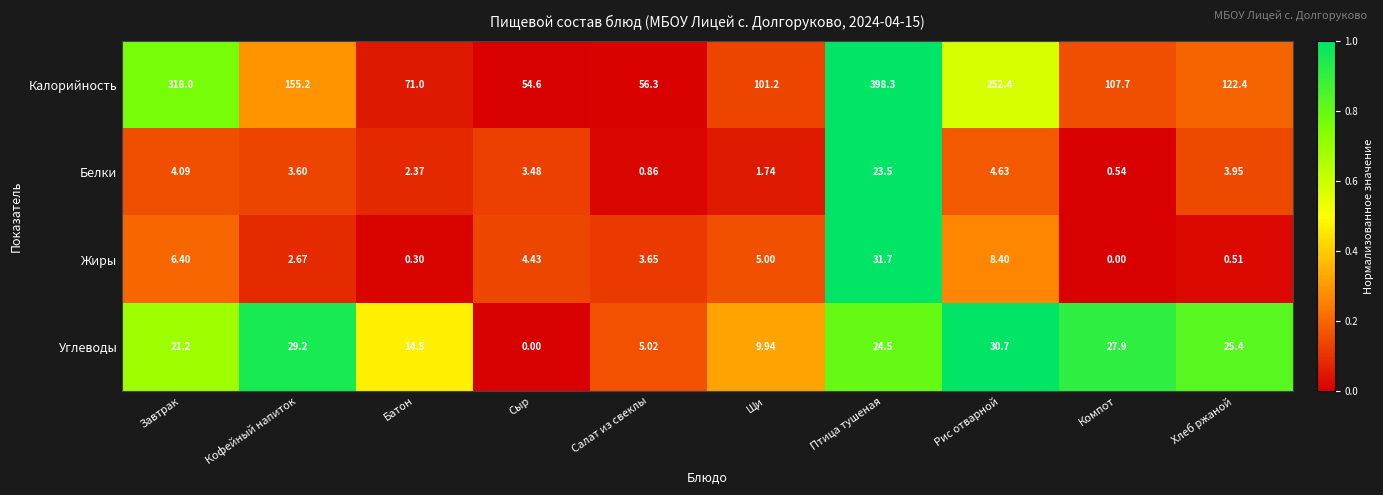

Which series has the largest total across all categories?

Калорийность